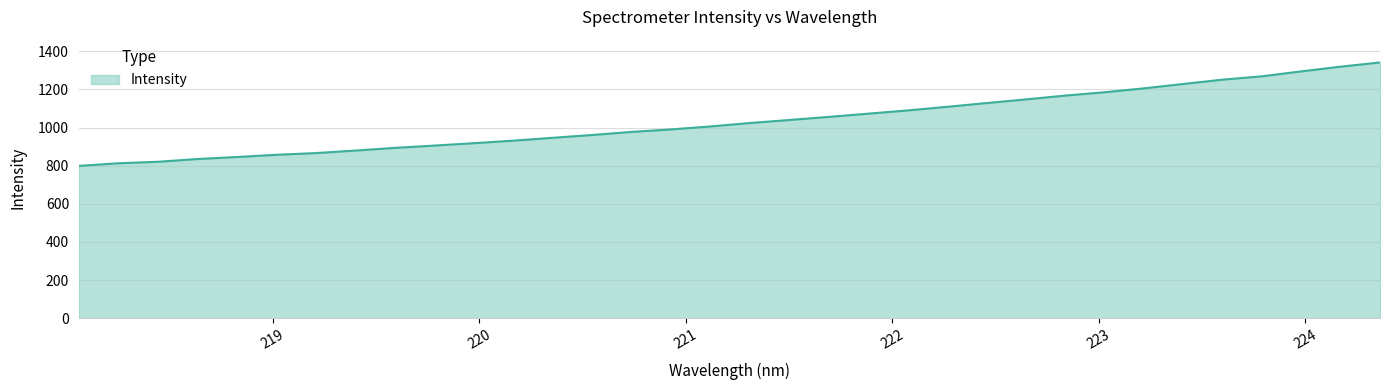

What is the greatest value displayed?

1341.5